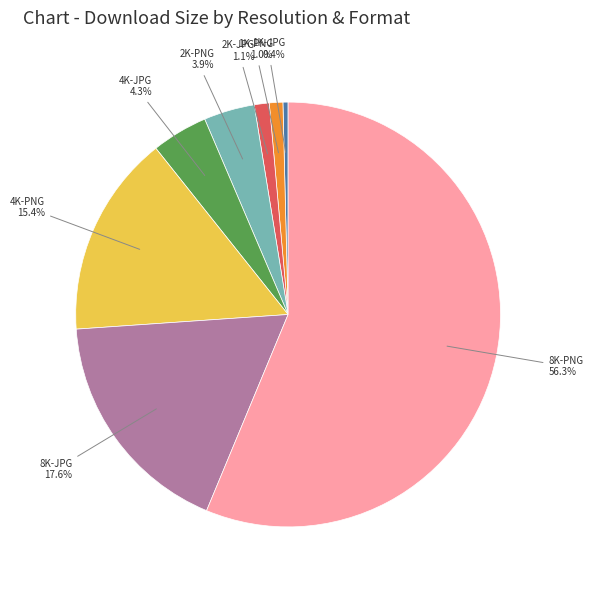

Which slice is the smallest?

1K-JPG